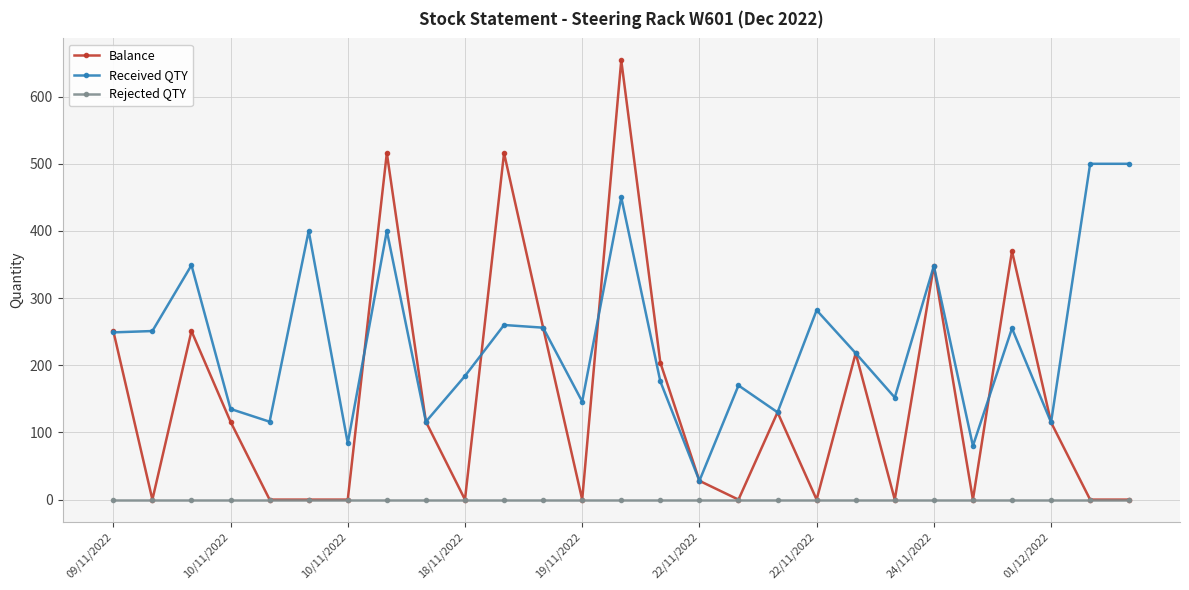

True or false: Received QTY has more than 1 points higher than both neighbors.

True